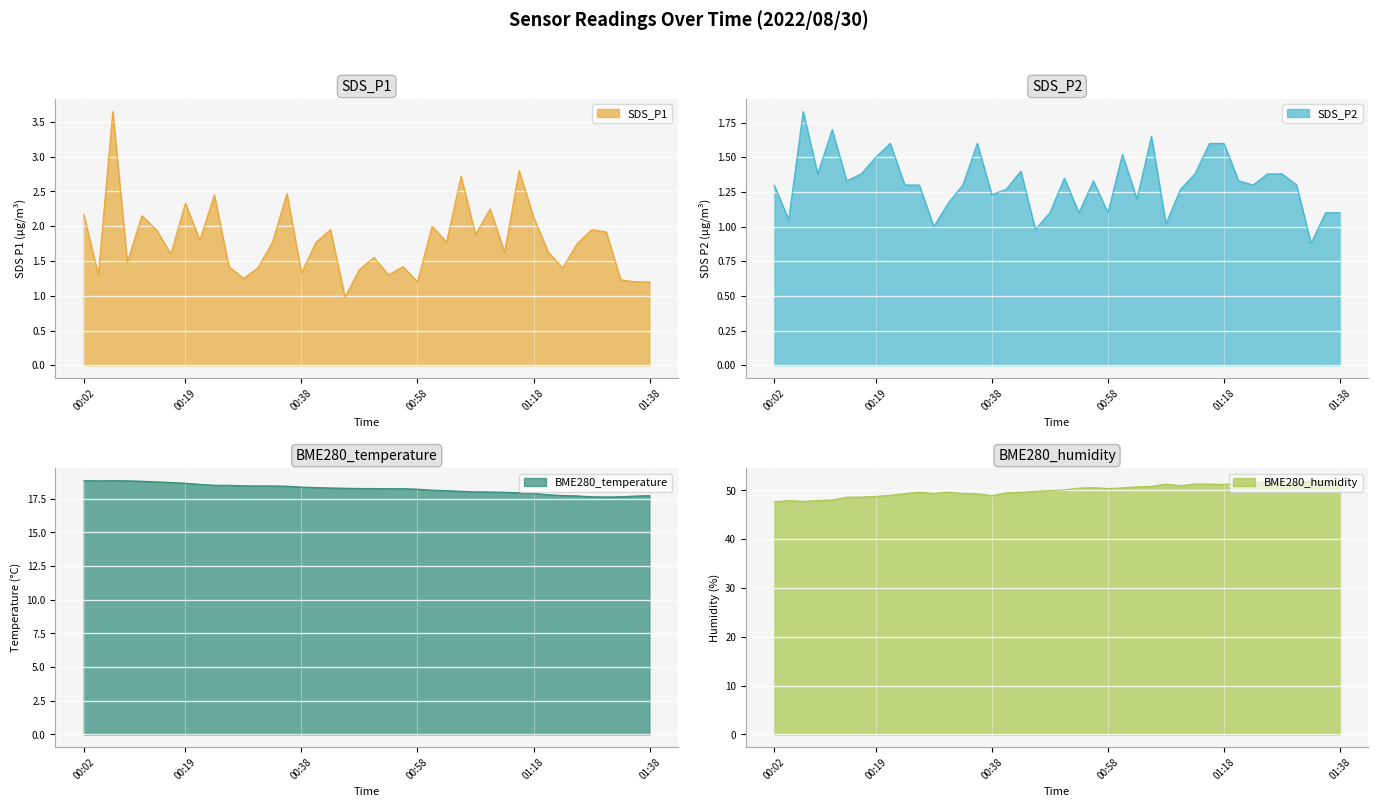

True or false: BME280_temperature and SDS_P2 cross at least once.

False